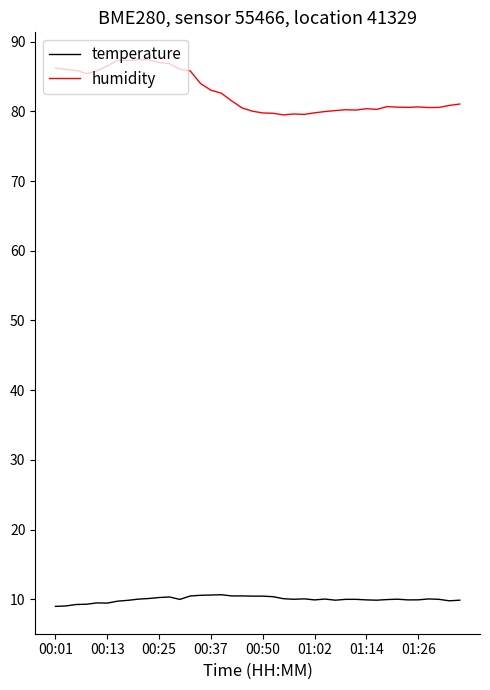

True or false: humidity has more than 1 points higher than both neighbors.

True